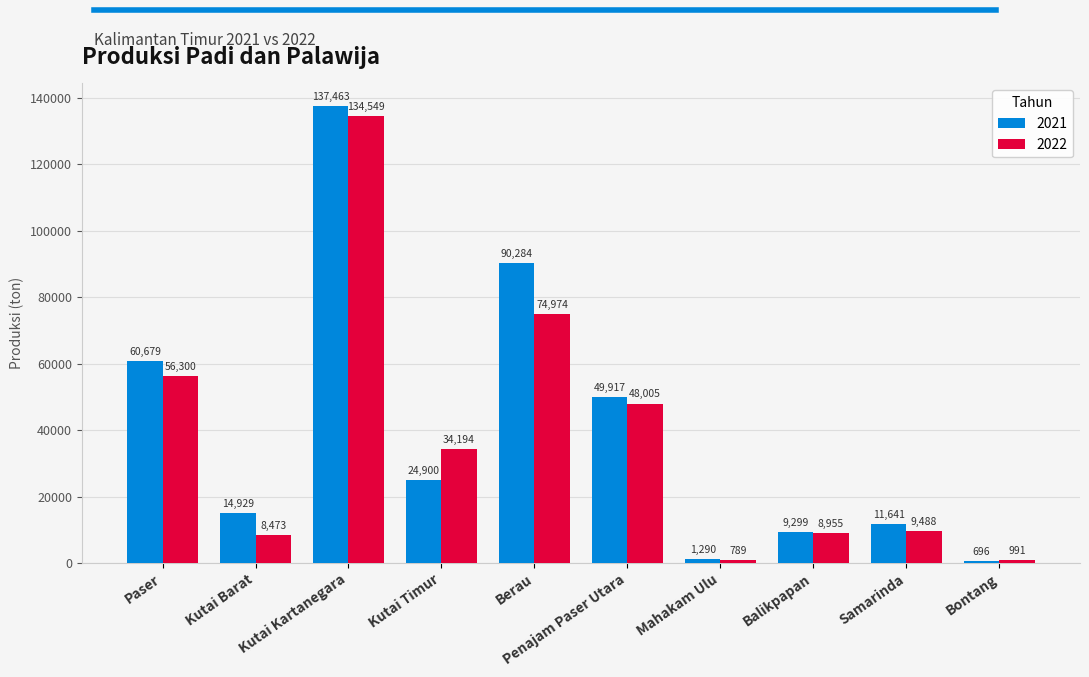

What is the difference between the highest and lowest values at Kutai Kartanegara?

2914.1